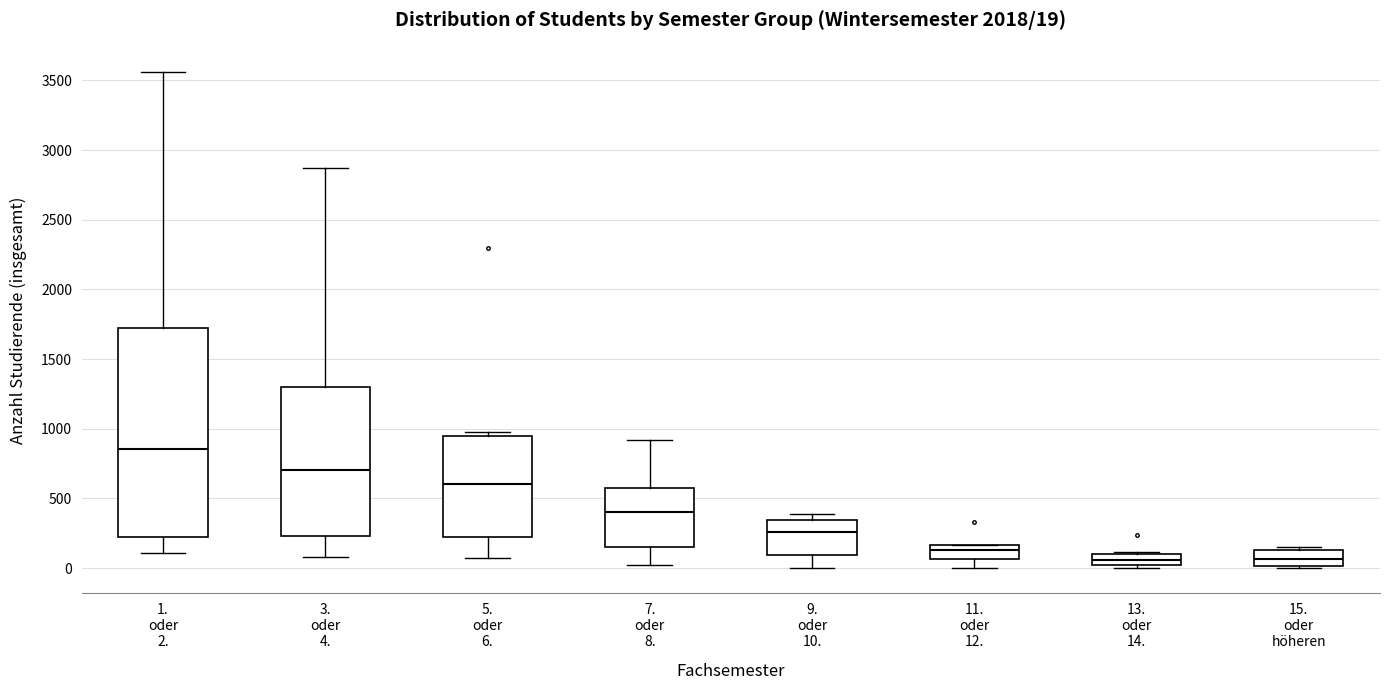

Which box is the tallest, from its lower edge to its upper edge?

1. oder 2.